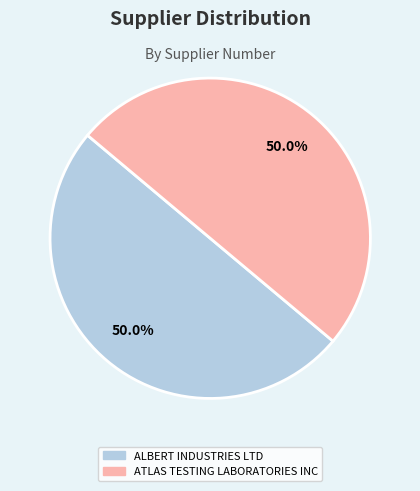

To the nearest percent, what portion does ALBERT INDUSTRIES LTD represent?

50%